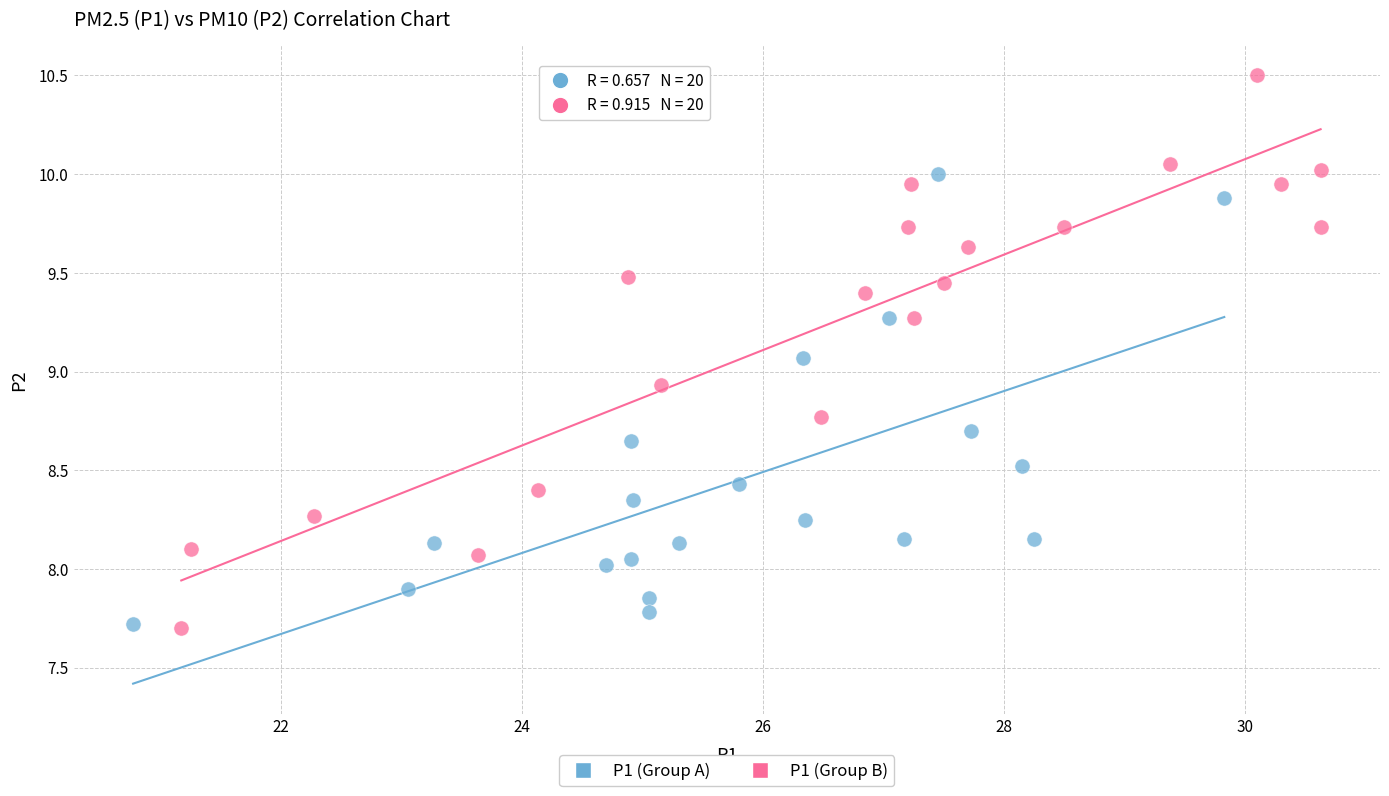

Which series has the largest Y range (max minus min)?

P1 (Group B)